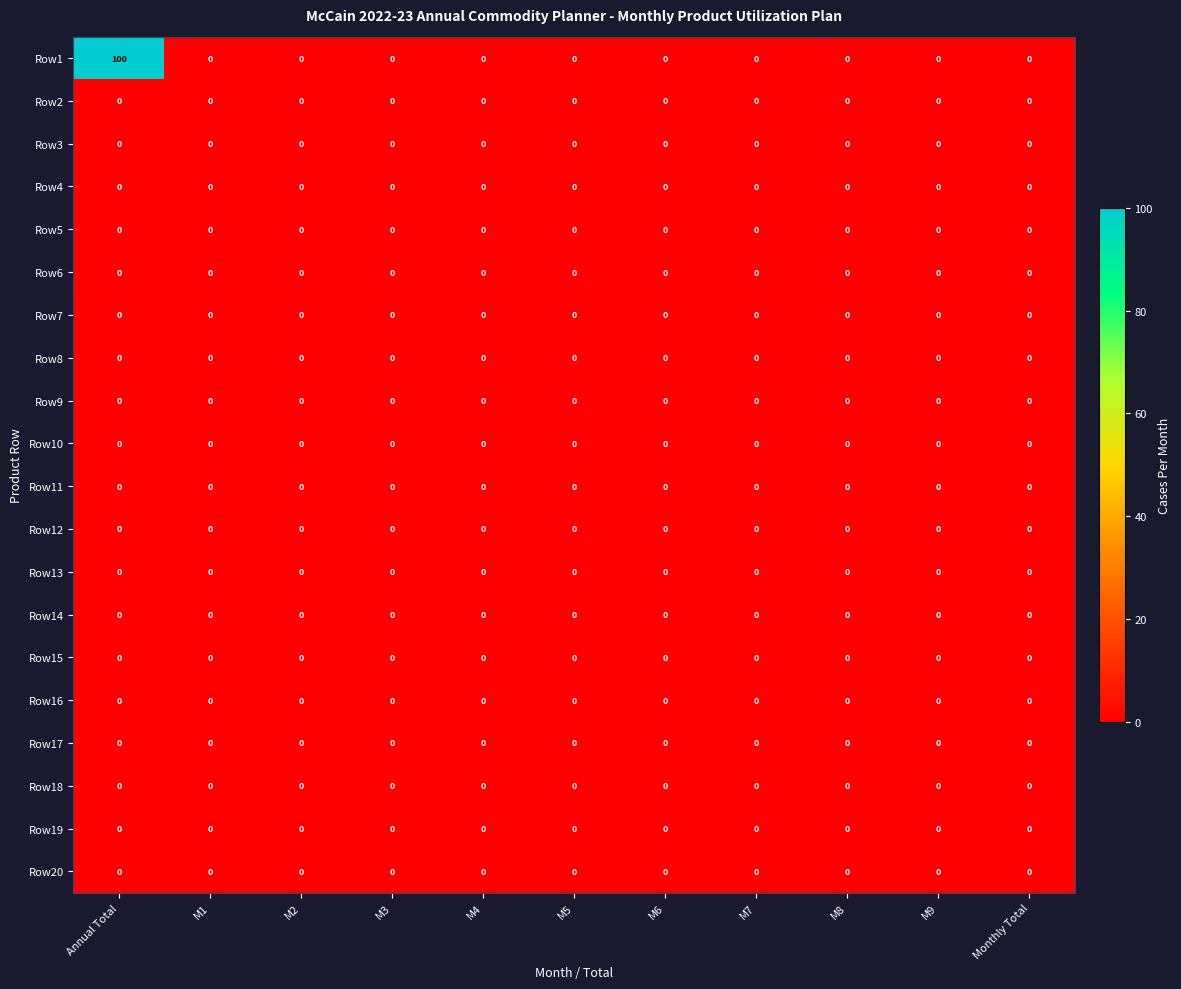

Which series has the largest total across all categories?

Row1